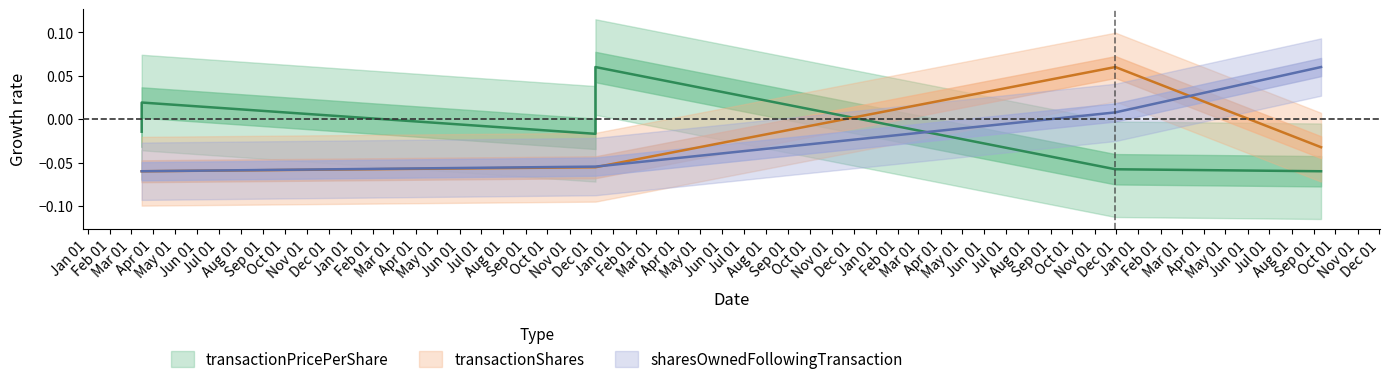

Which series ends up on top after the final intersection of sharesOwnedFollowingTransaction and transactionShares?

sharesOwnedFollowingTransaction